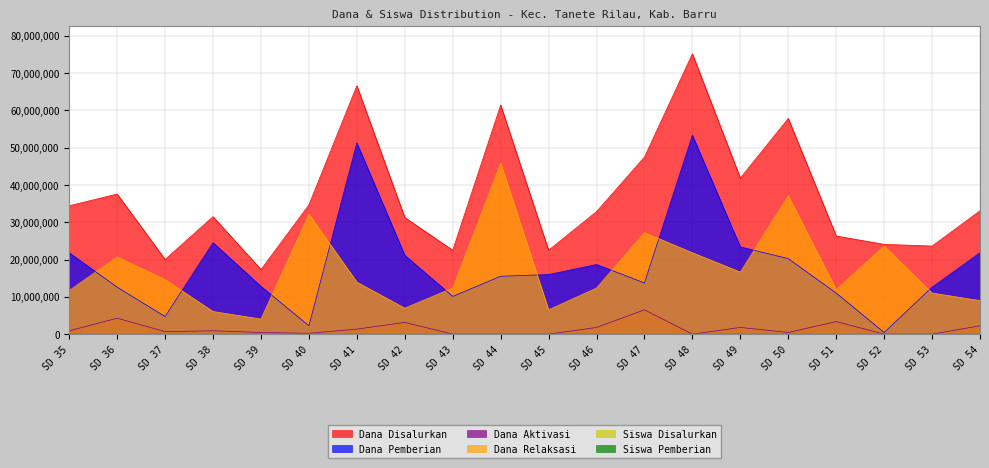

Does the chart display data point markers on the line(s)?

No